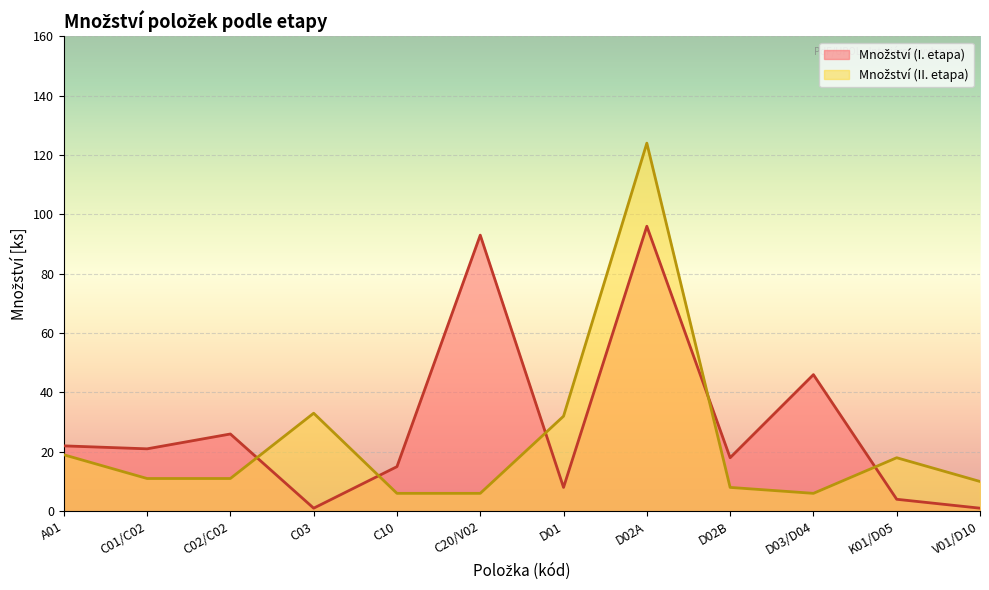

Where do Množství (II. etapa) and Množství (I. etapa) first cross each other?

C02/C02 and C03